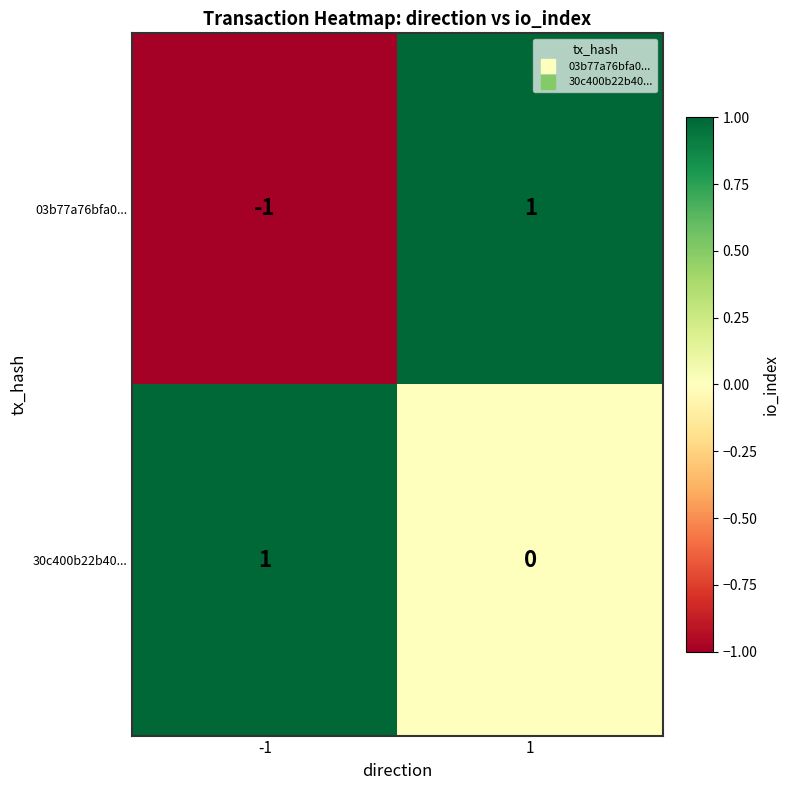

Which series has the largest range (max minus min)?

03b77a76bfa0...